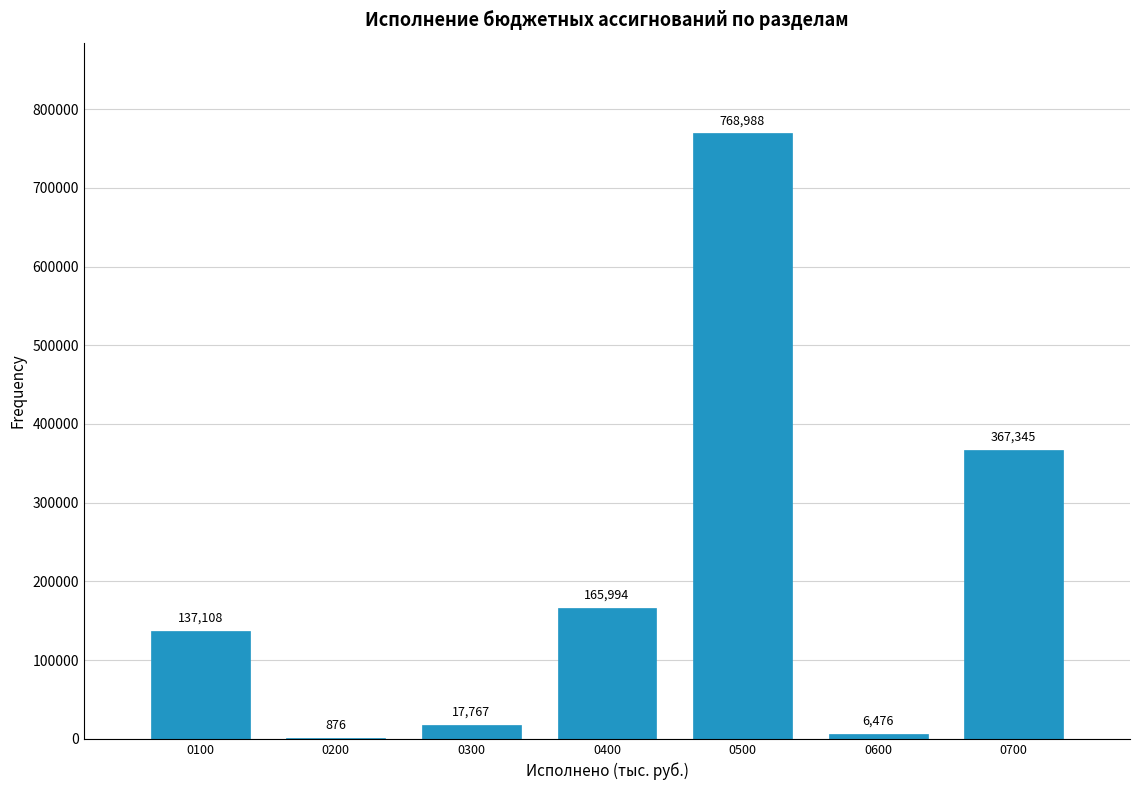

What is the approximate value at 0500?

768987.8